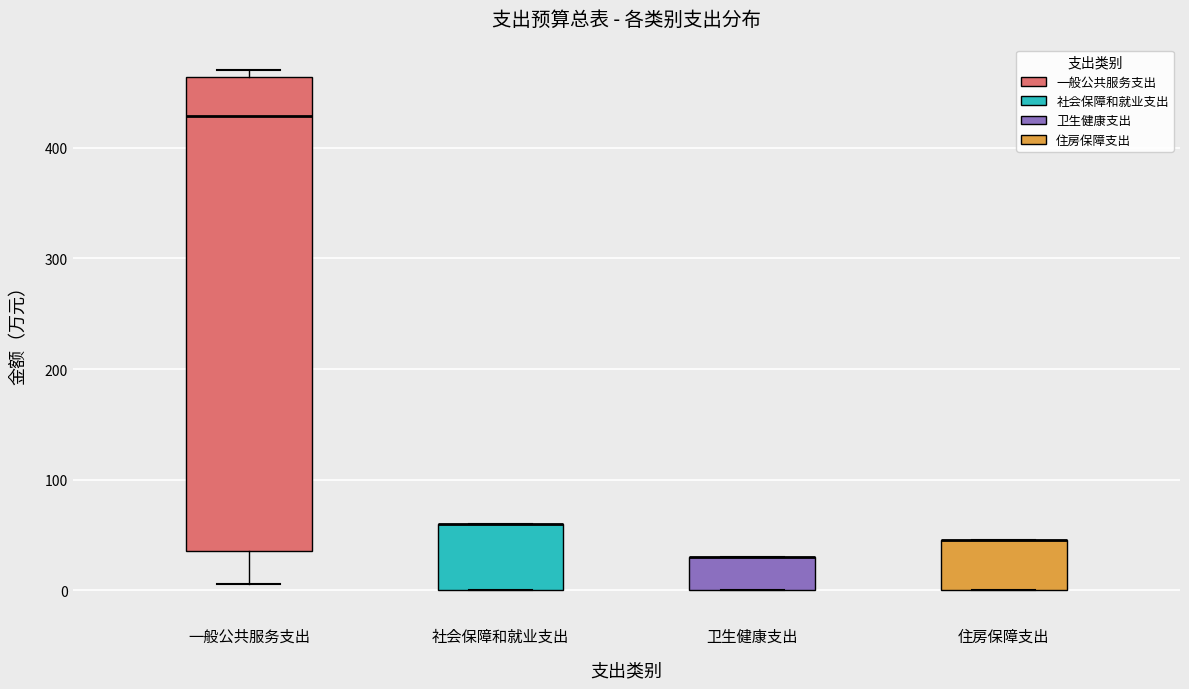

Where is the upper edge of the box for 卫生健康支出 on the y-axis? The values are not printed on the chart, so give them approximately, as read against the axis.

30